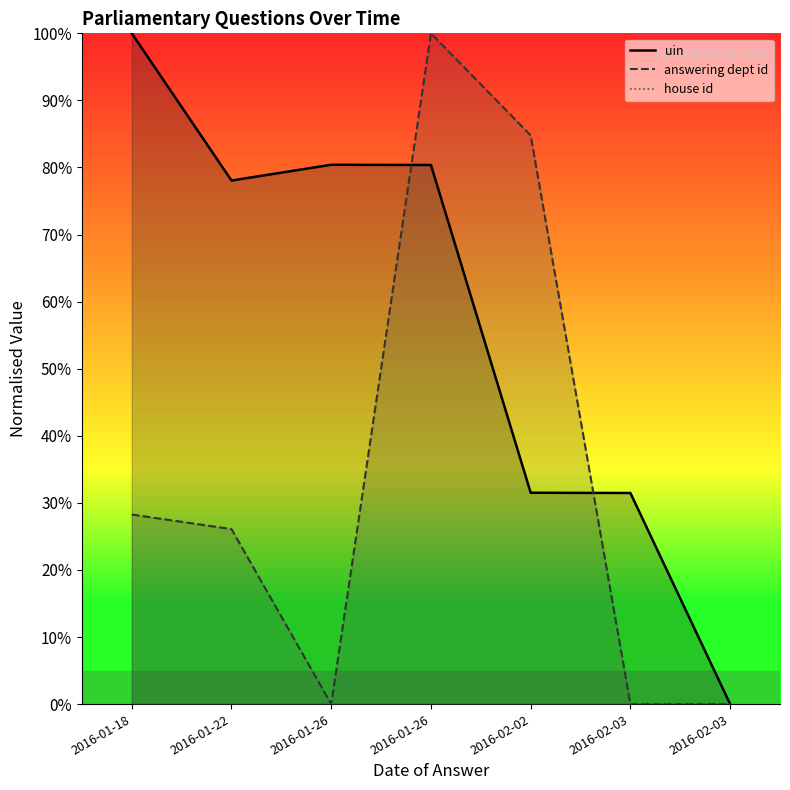

Rank the series by their maximum value, from lowest to highest.

house id, uin, answering dept id